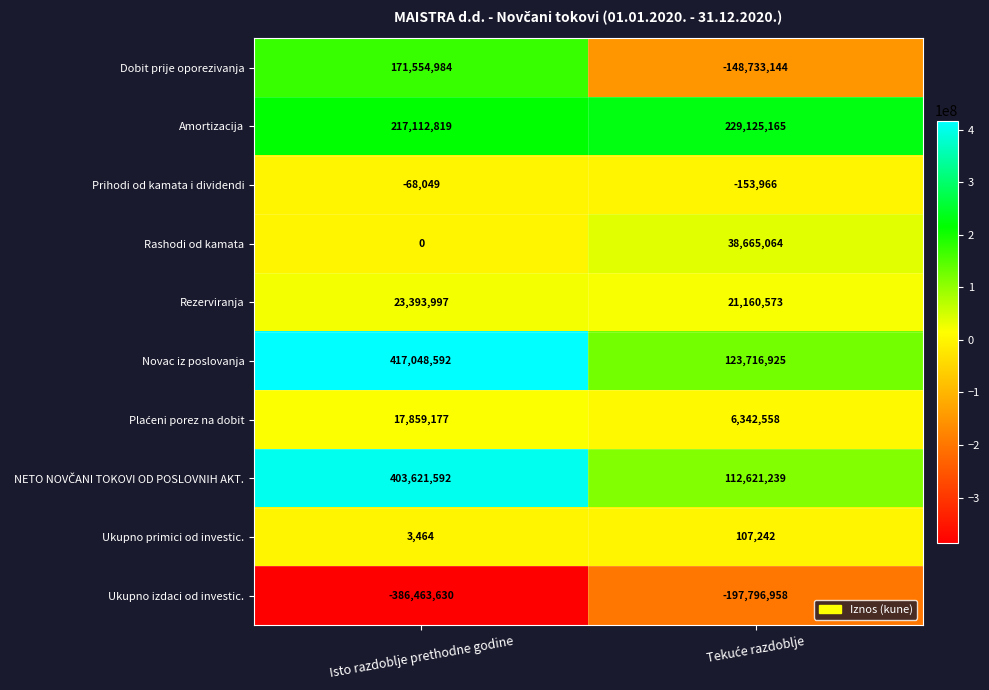

True or false: Rashodi od kamata has a value of 0 at Isto razdoblje prethodne godine.

True